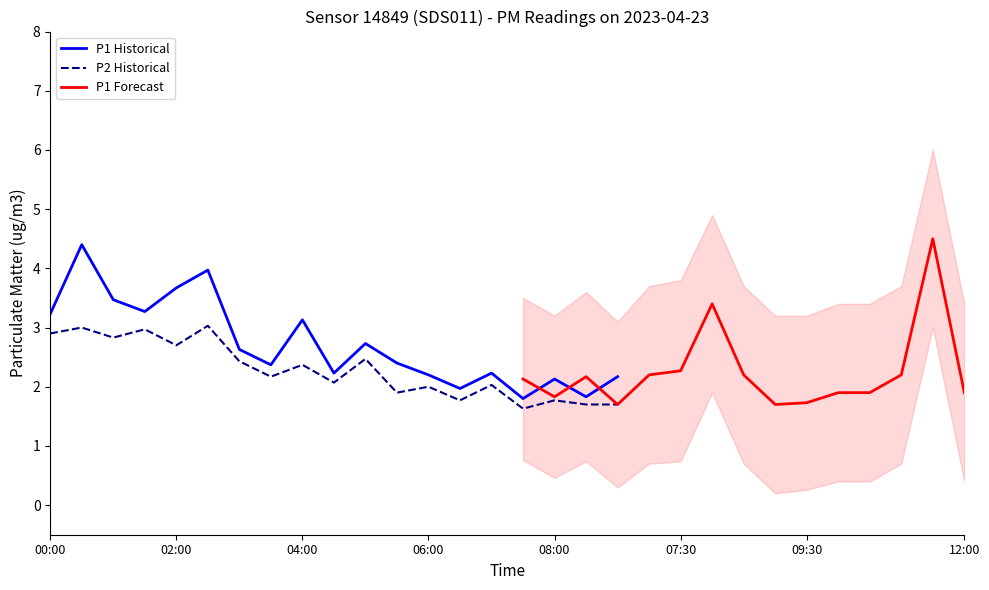

True or false: P2 has more than 0 interior local peaks.

True